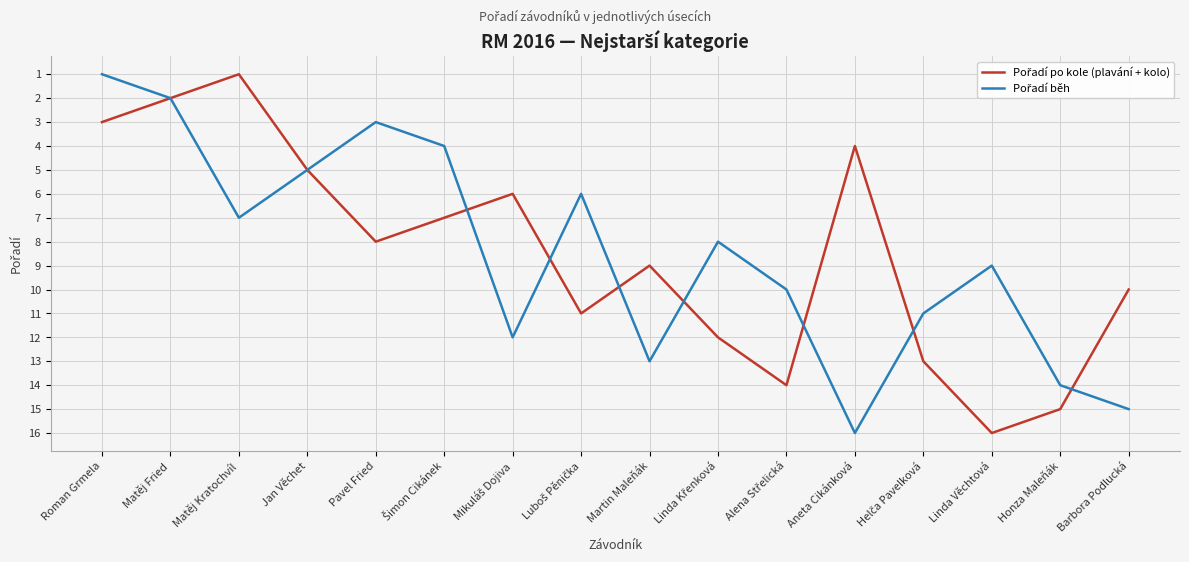

What is the maximum value shown in the chart?

16